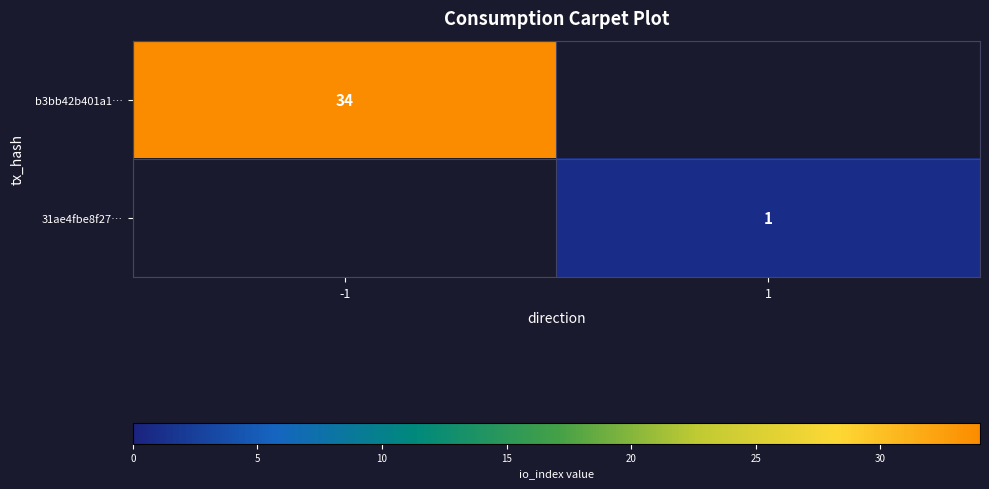

The value of 31ae4fbe8f27… at 1 is 1. True or false?

True